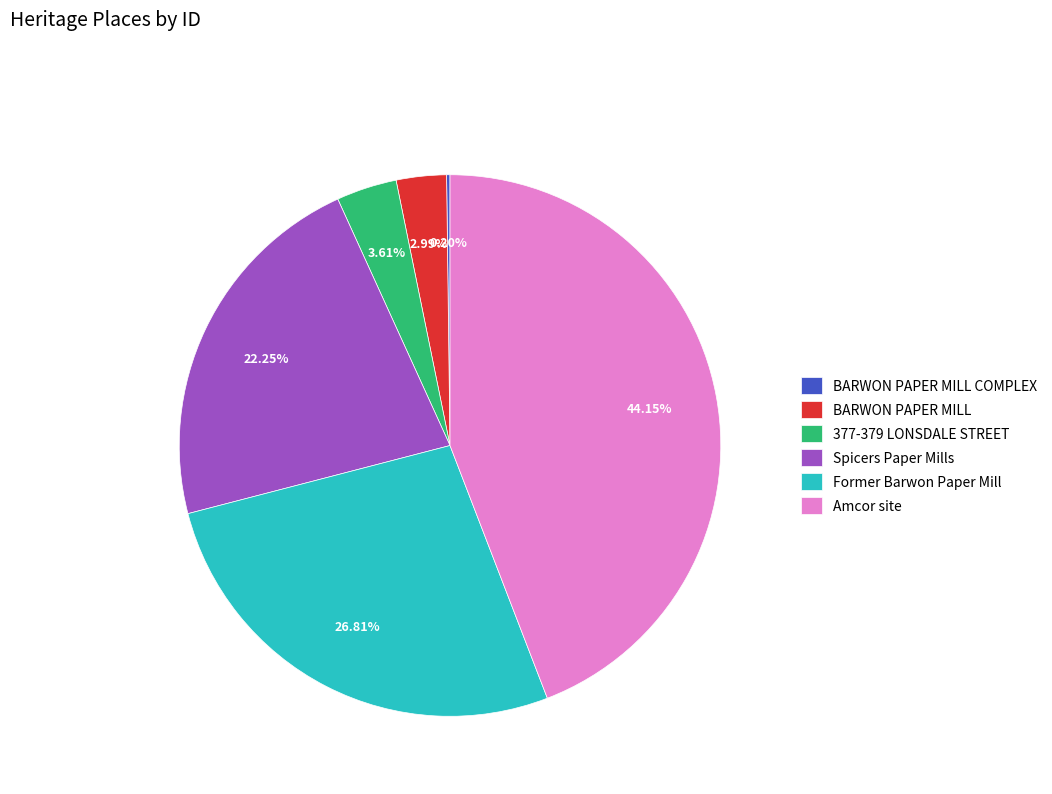

Does Amcor site account for over 50% of the chart?

No